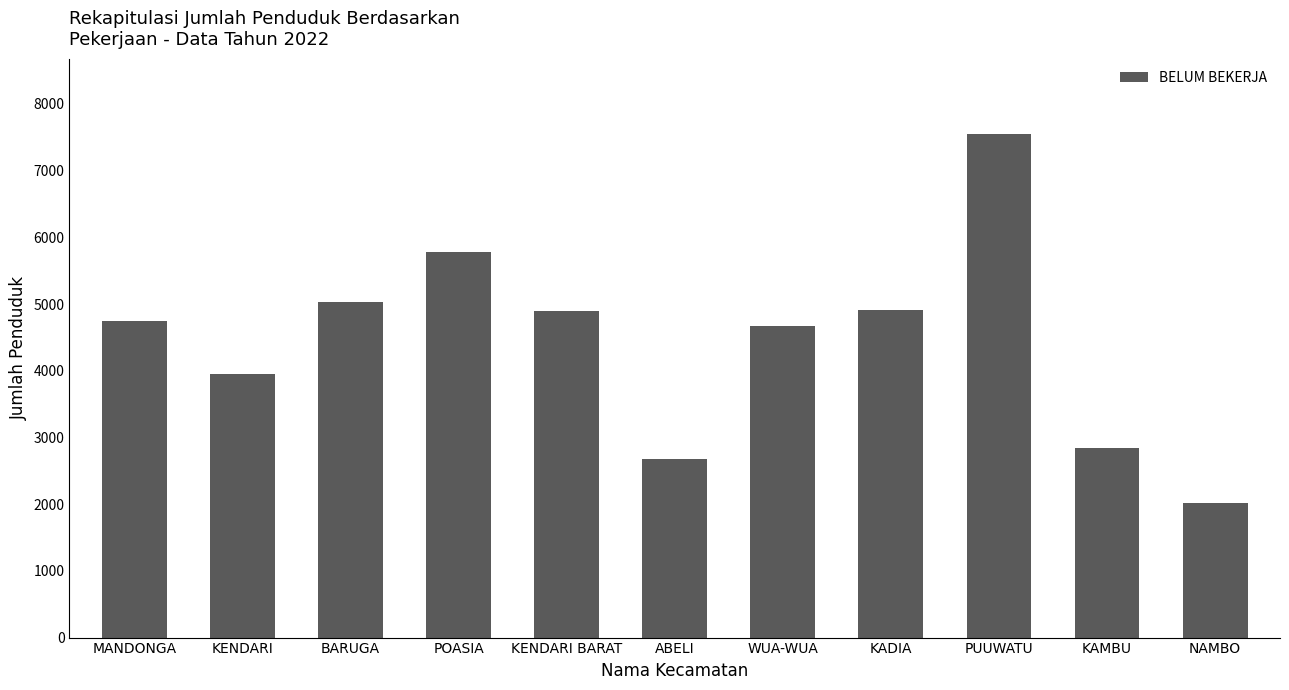

How many series are shown in this chart?

1